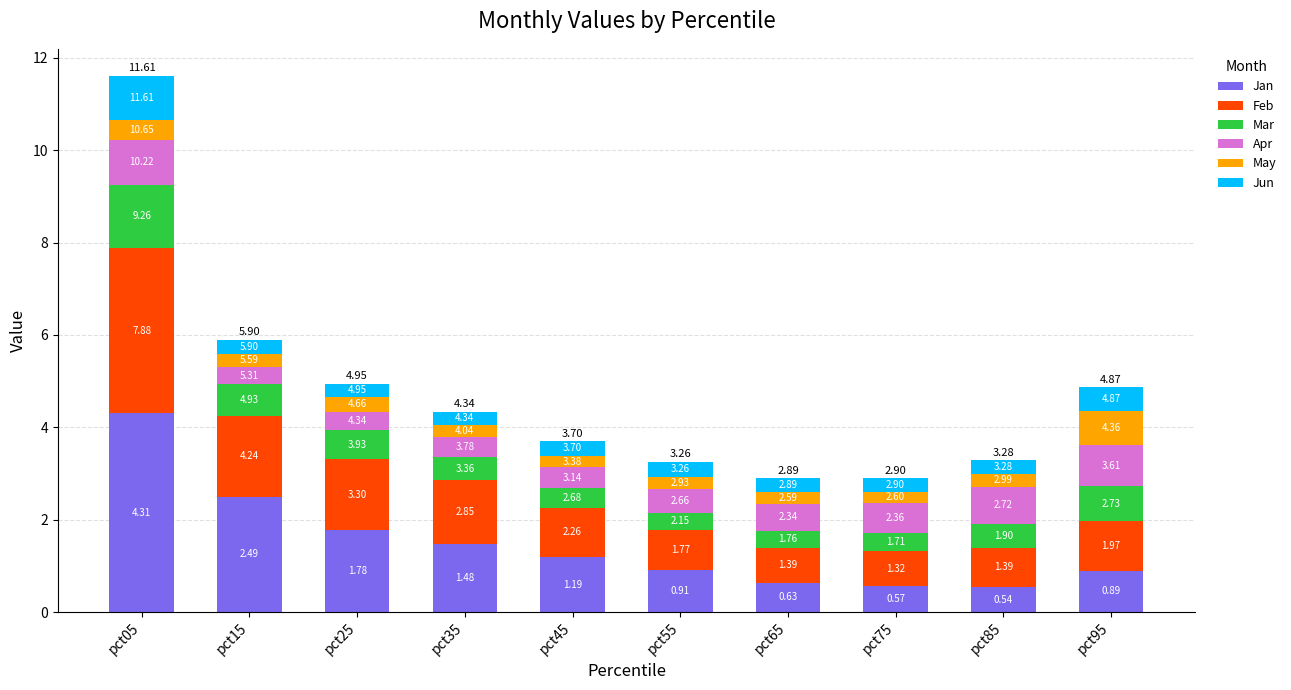

Which series has the largest range (max minus min)?

Jan